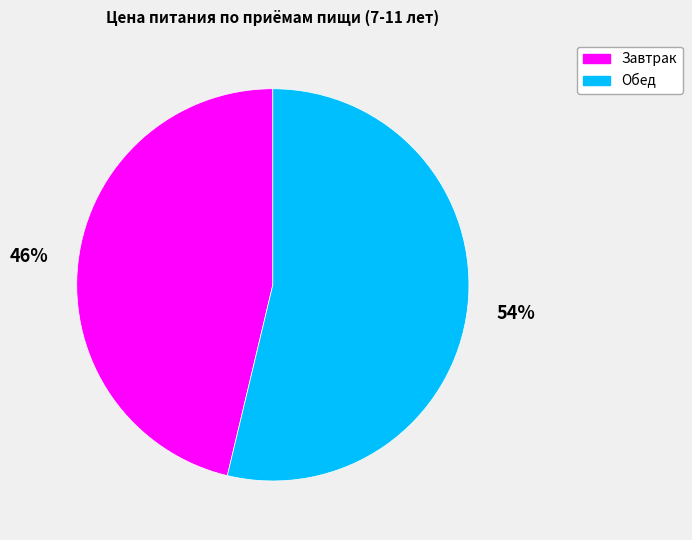

Rank the categories by value from highest to lowest.

Обед, Завтрак